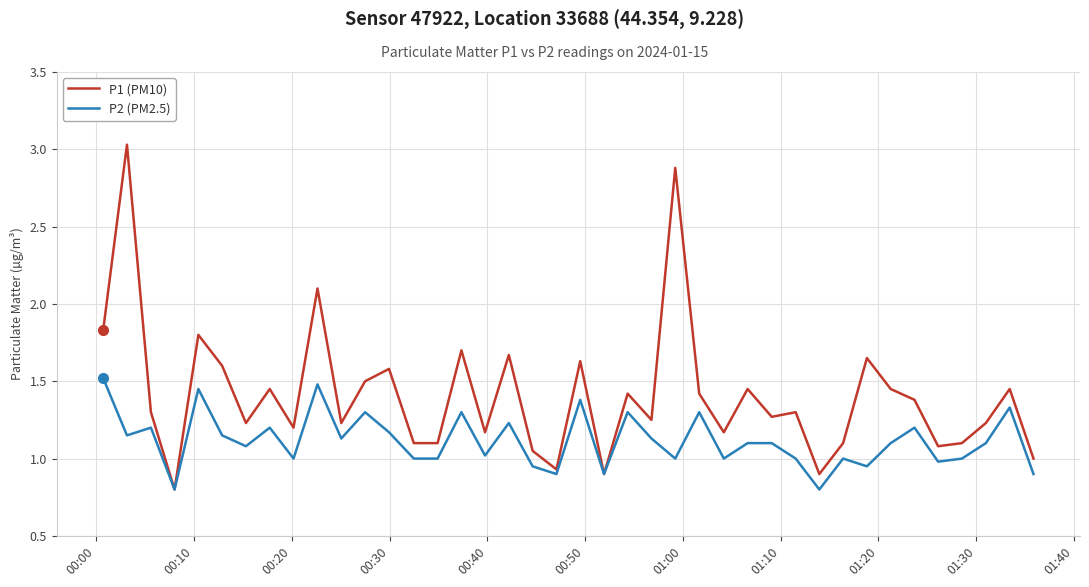

Rank the series by their average value, from highest to lowest.

P1 (PM10), P2 (PM2.5)